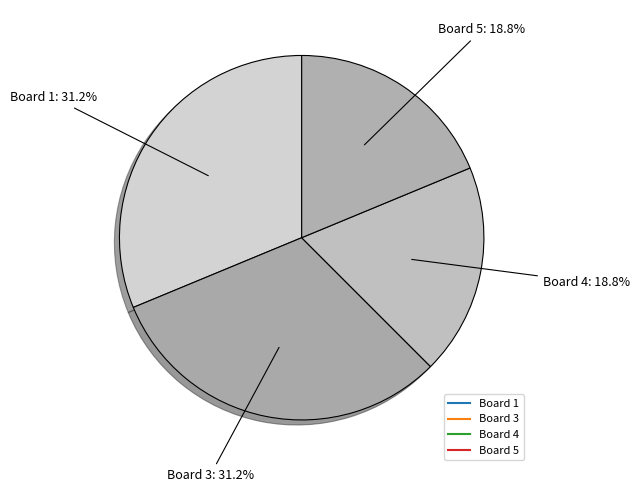

How many slices are in this pie chart?

4